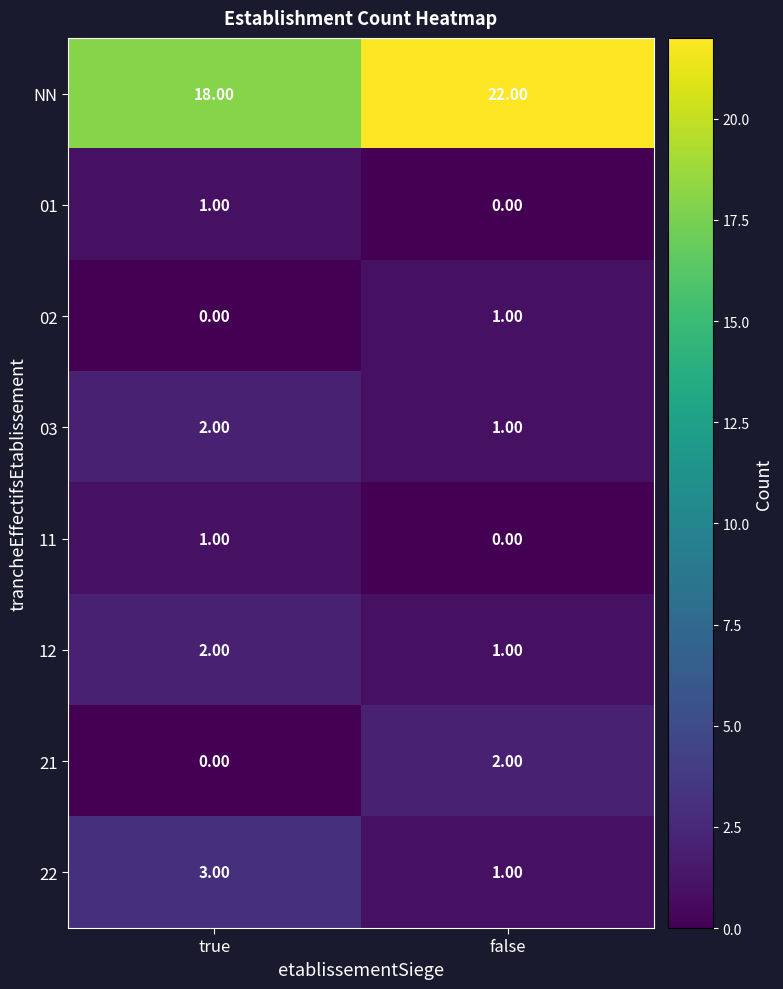

List the labels in order of 03 value, smallest first.

false, true